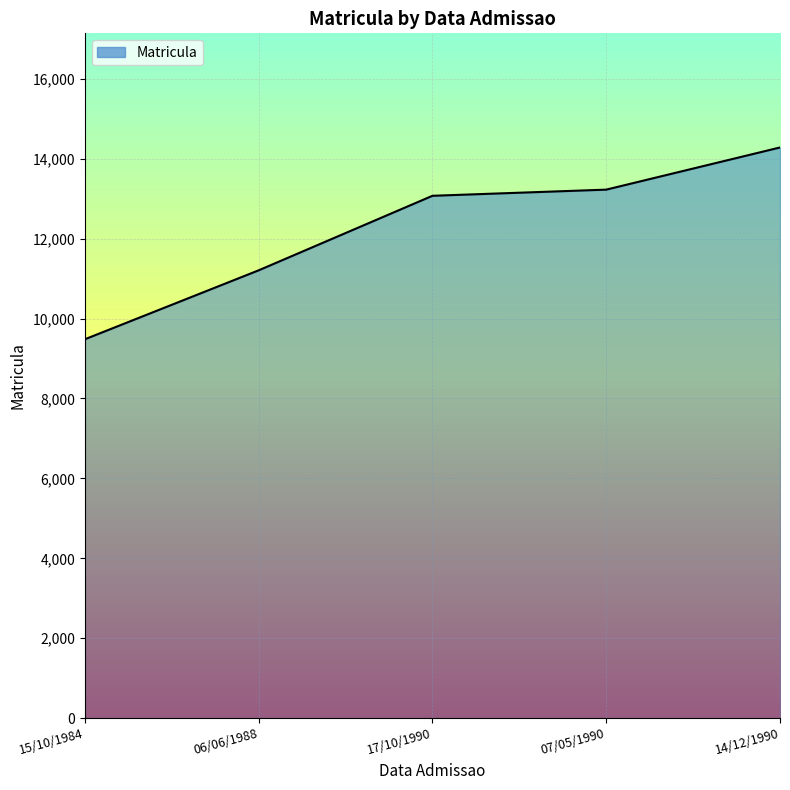

Reading left to right, what are all the values shown in this chart?

15/10/1984=9482	06/06/1988=11207	17/10/1990=13072	07/05/1990=13226	14/12/1990=14281